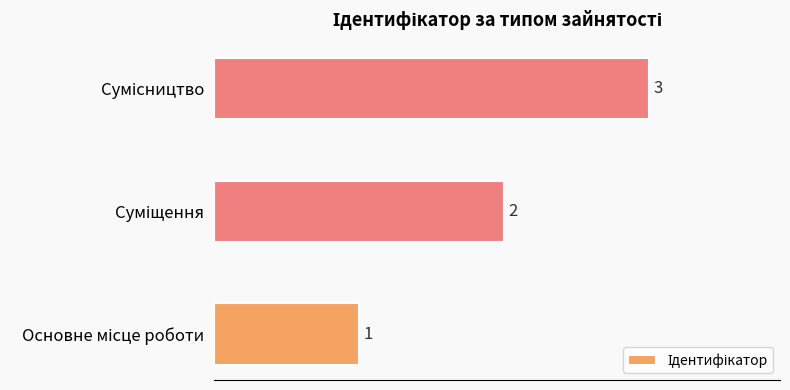

What is the smallest value displayed?

1